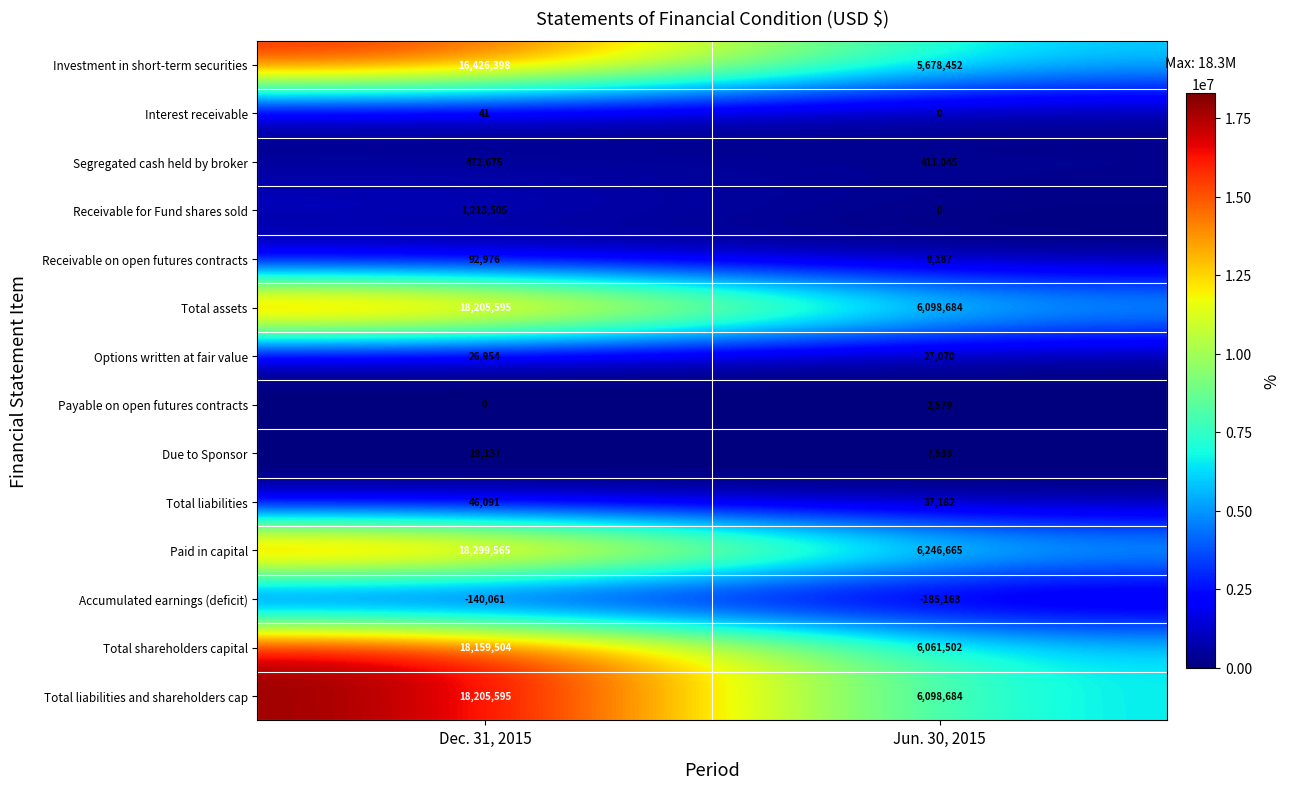

Which category has the lowest value in the Segregated cash held by broker series?

Jun. 30, 2015